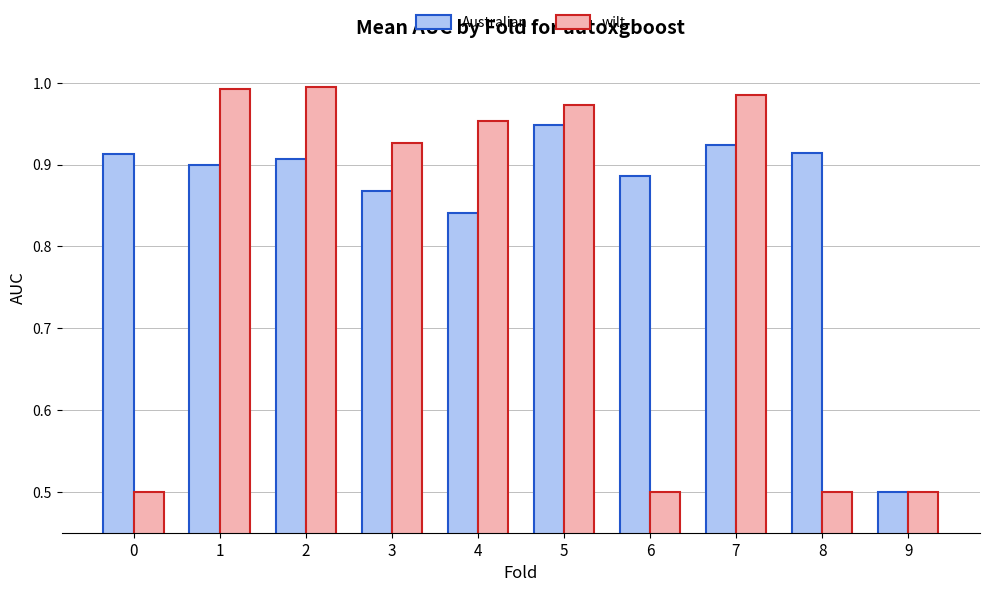

Between 4 and 5, which series saw the biggest shift?

Australian